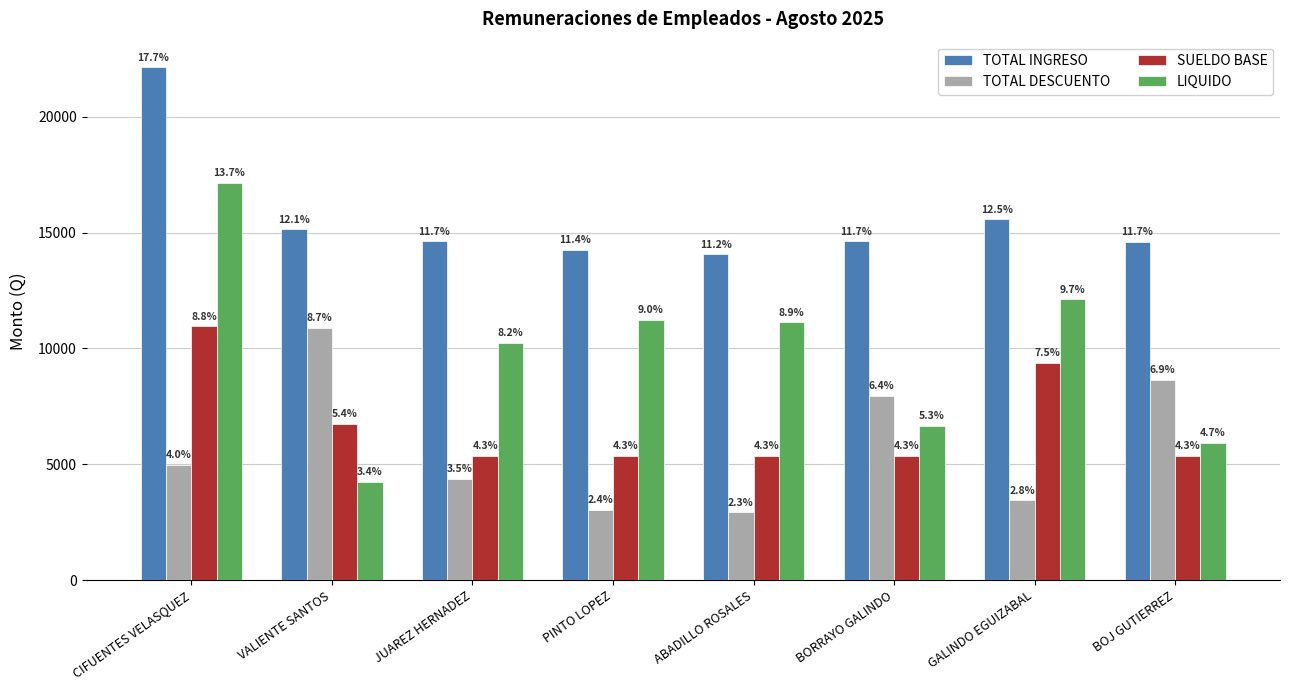

At which label does TOTAL DESCUENTO first exceed 4988?

CIFUENTES VELASQUEZ